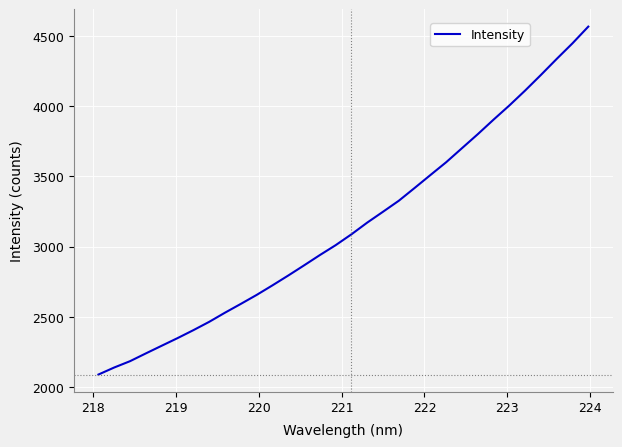

What is the difference between the maximum and minimum values?

2478.9